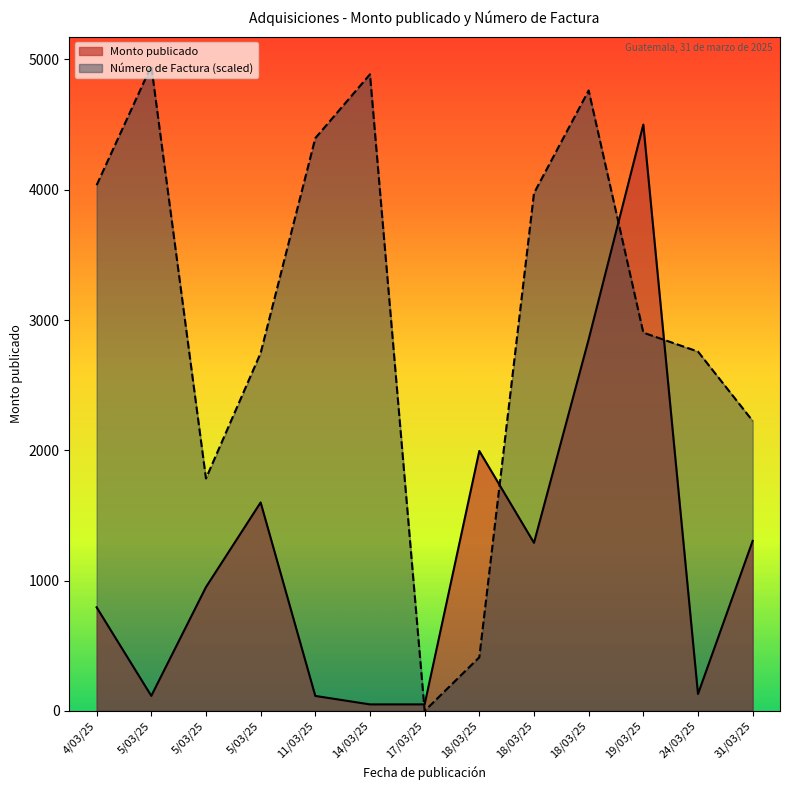

Reading left to right, list all the values displayed in this chart.

Monto publicado: 795.0	115.5	950.0	1600.0	115.0	50.0	50.0	1995.0	1290.0	2851.4	4500.0	130.0	1305.0
Número de Factura: 4035.1	4950.0	1784.2	2746.6	4395.7	4885.6	0.0	411.5	3973.5	4761.8	2903.0	2757.7	2225.5